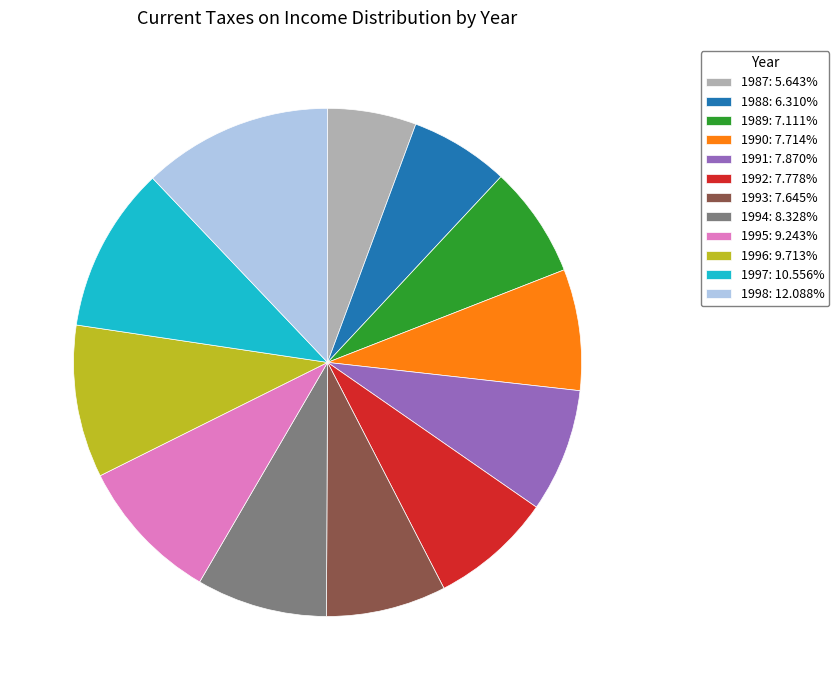

What is the ratio of the value at 1992: 7.778% to the value at 1998: 12.088%?

0.6